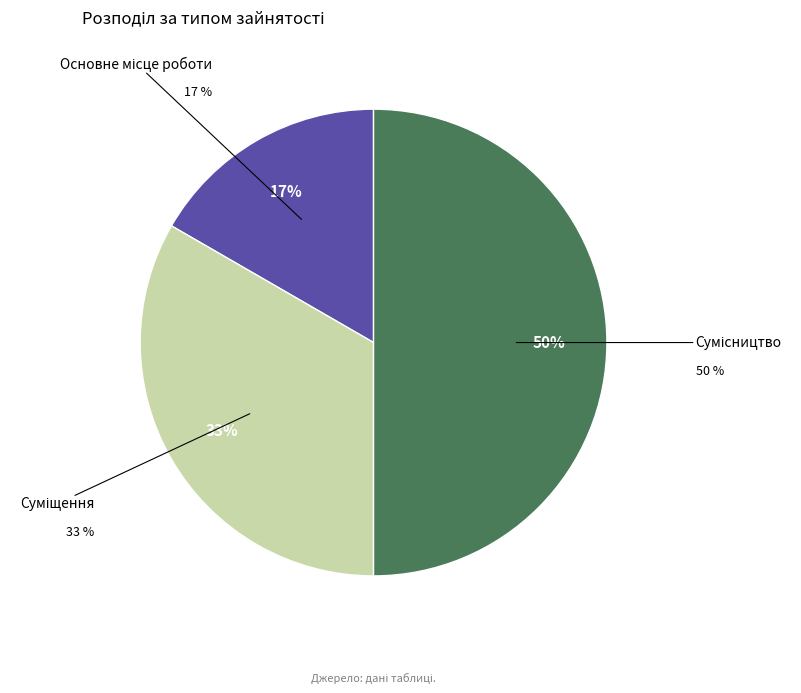

Does Основне місце роботи represent more than half of the total?

No